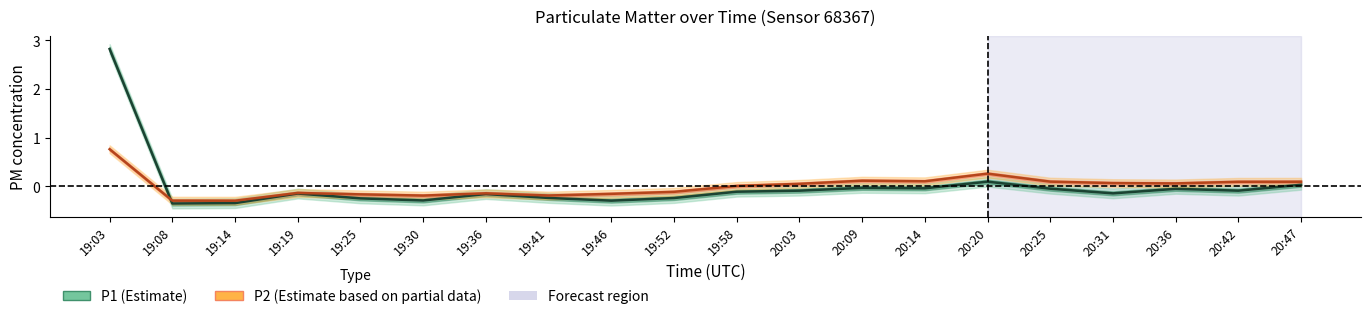

Which series has the largest range (max minus min)?

P1